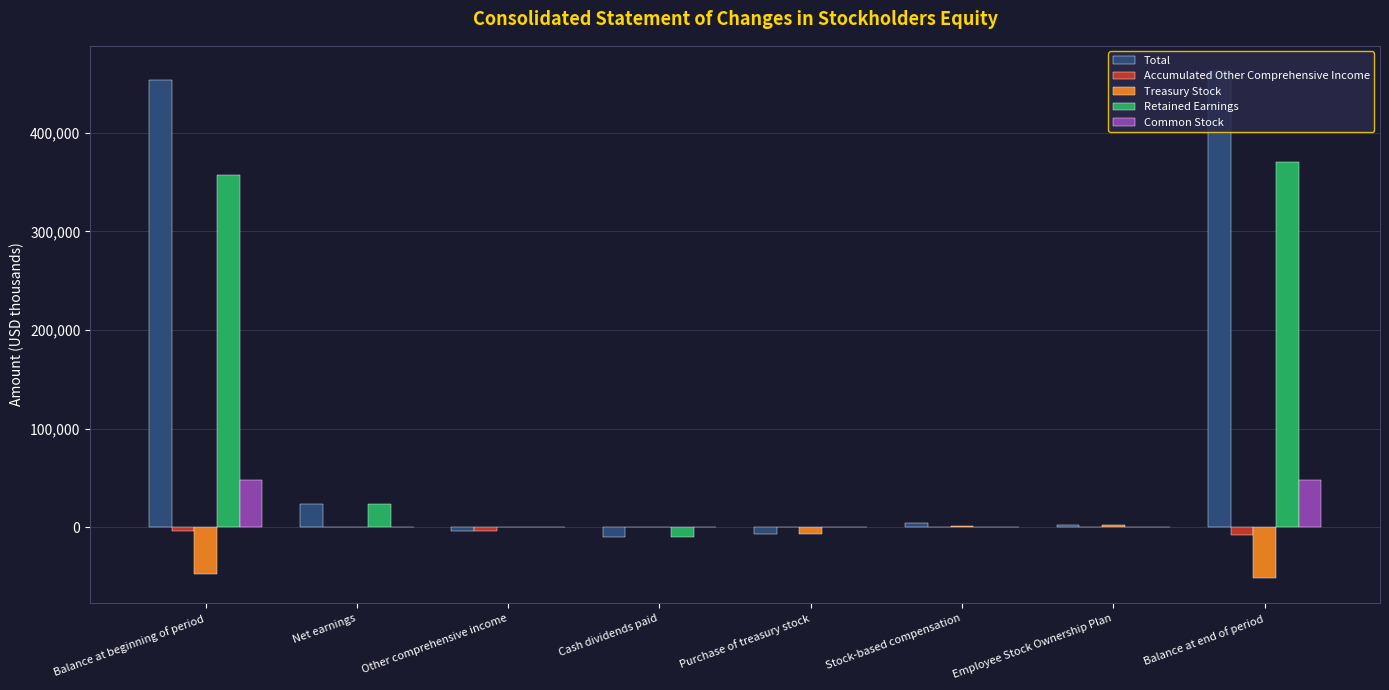

How many series are shown in this chart?

5